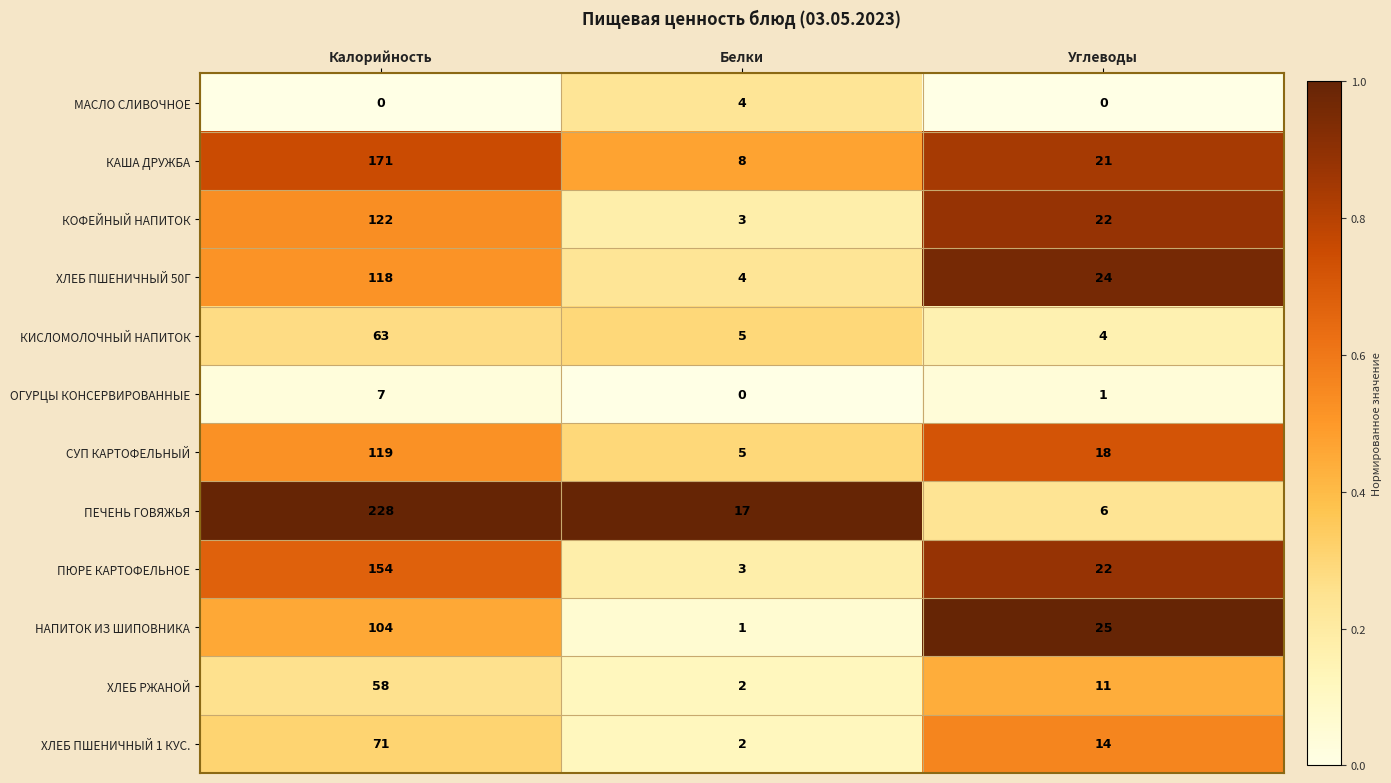

Is the value of СУП КАРТОФЕЛЬНЫЙ at Калорийность greater than the value of ХЛЕБ ПШЕНИЧНЫЙ 1 КУС. at Калорийность?

Yes